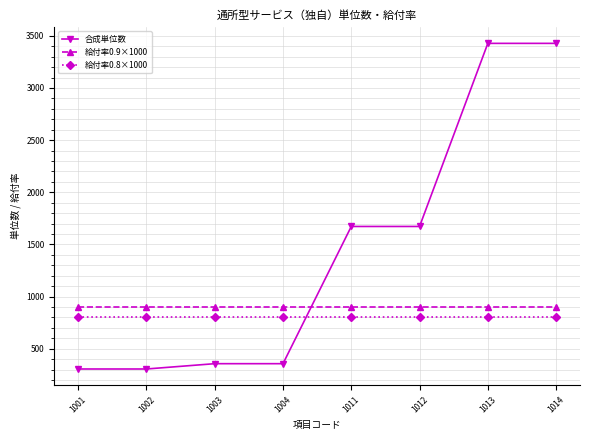

What is the spread (max minus min) of values at 1003?

544